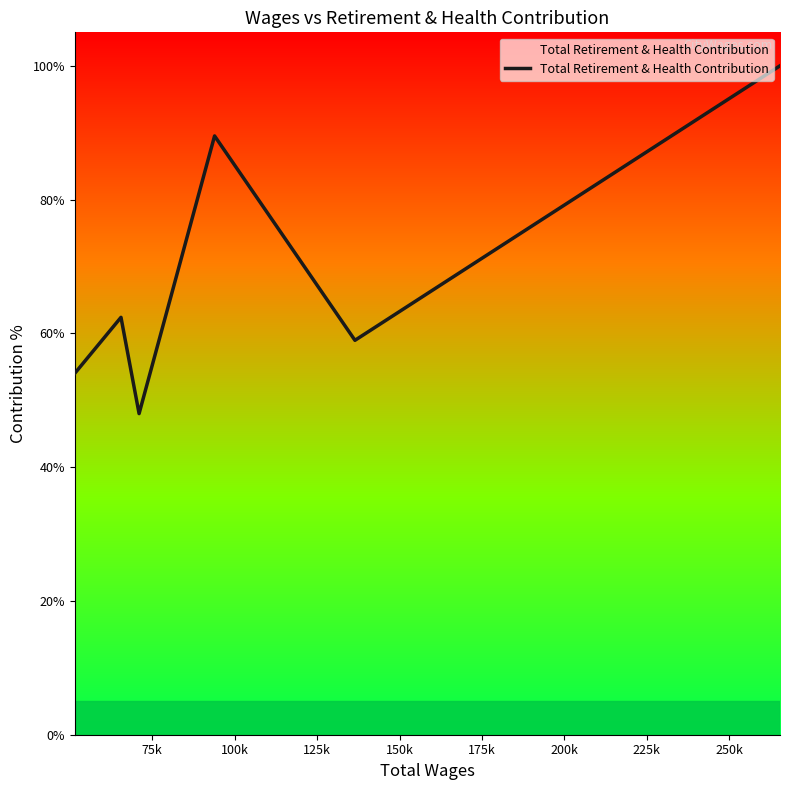

What is the difference between the maximum and second lowest values?

46.0